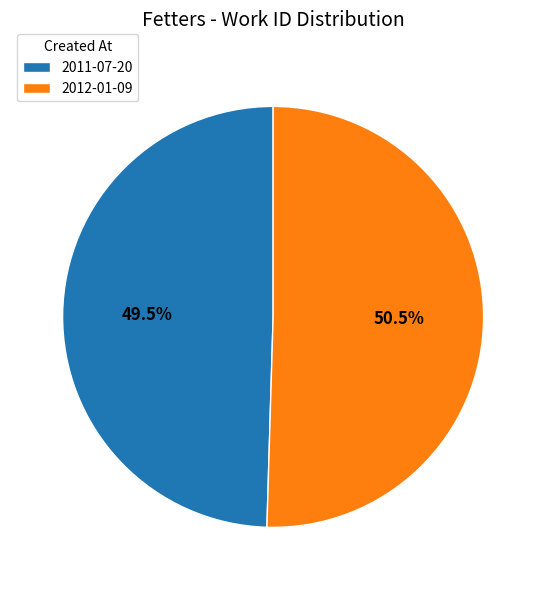

Rank the categories by value from lowest to highest.

2011-07-20, 2012-01-09